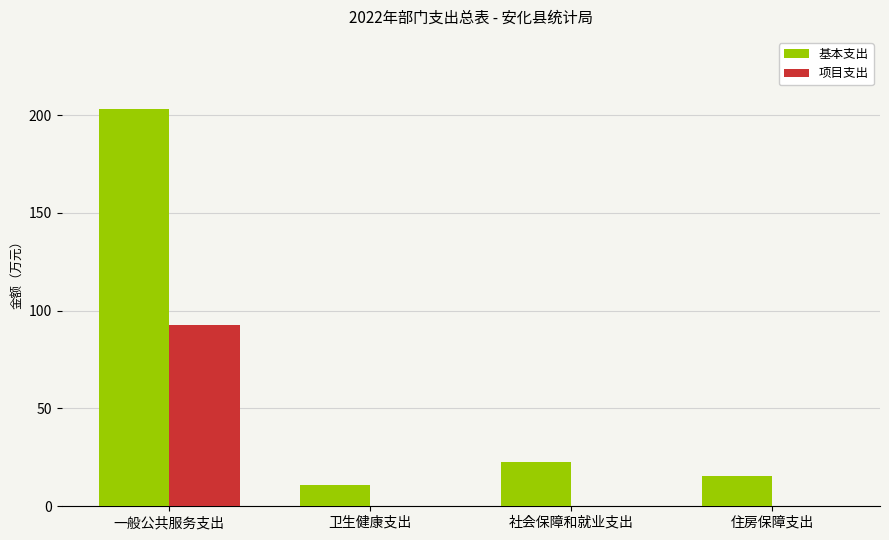

At which category is the sum across all series the highest?

一般公共服务支出